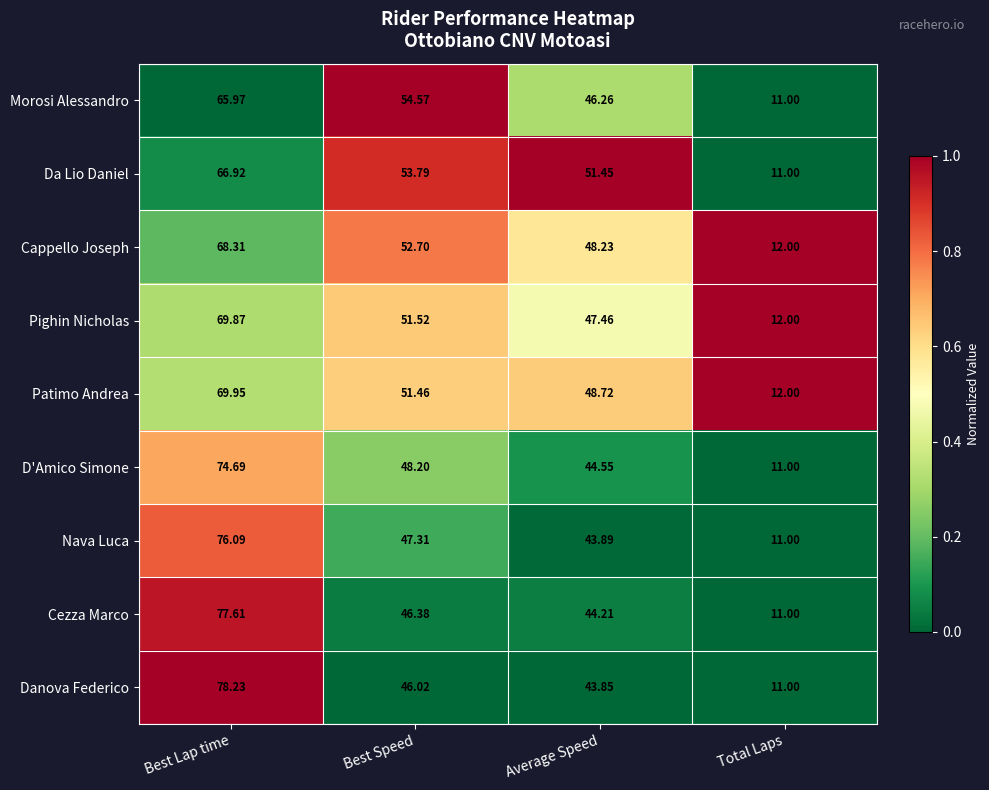

What is the difference between the highest and lowest values at Best Lap time?

12.3